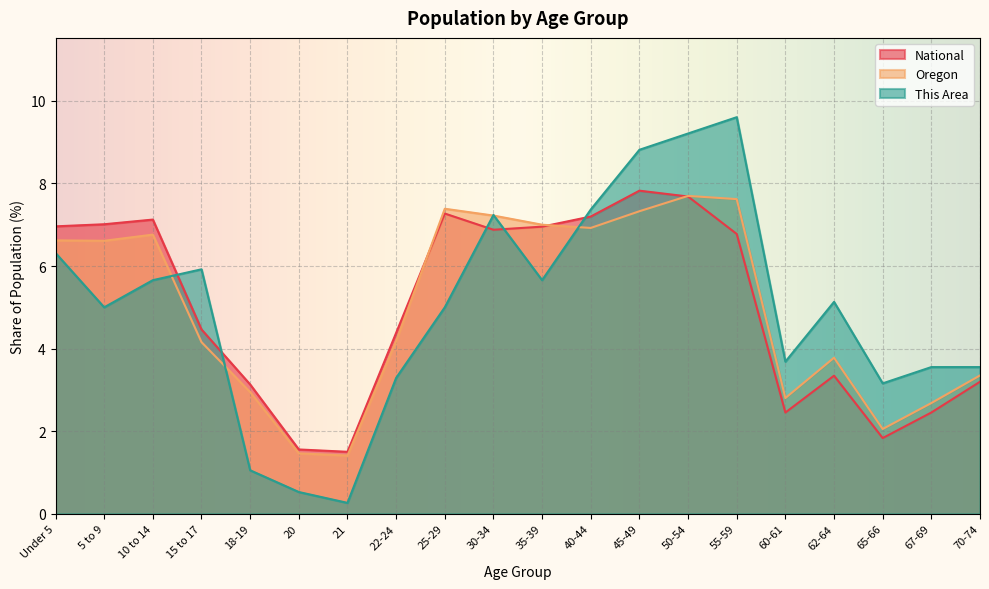

At which category is the sum across all series the highest?

50-54